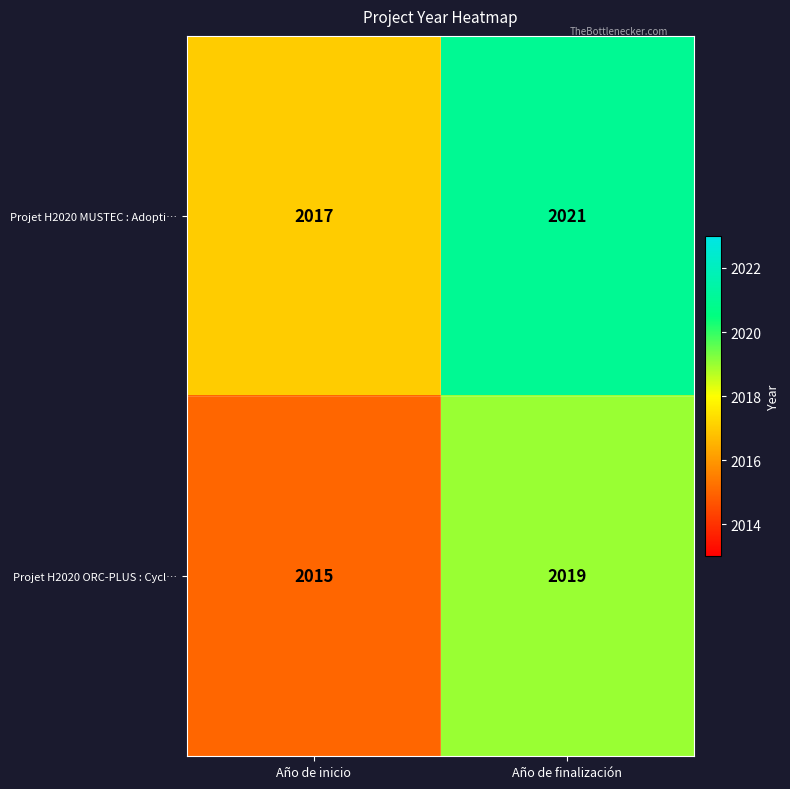

Count the number of data series in this chart.

2